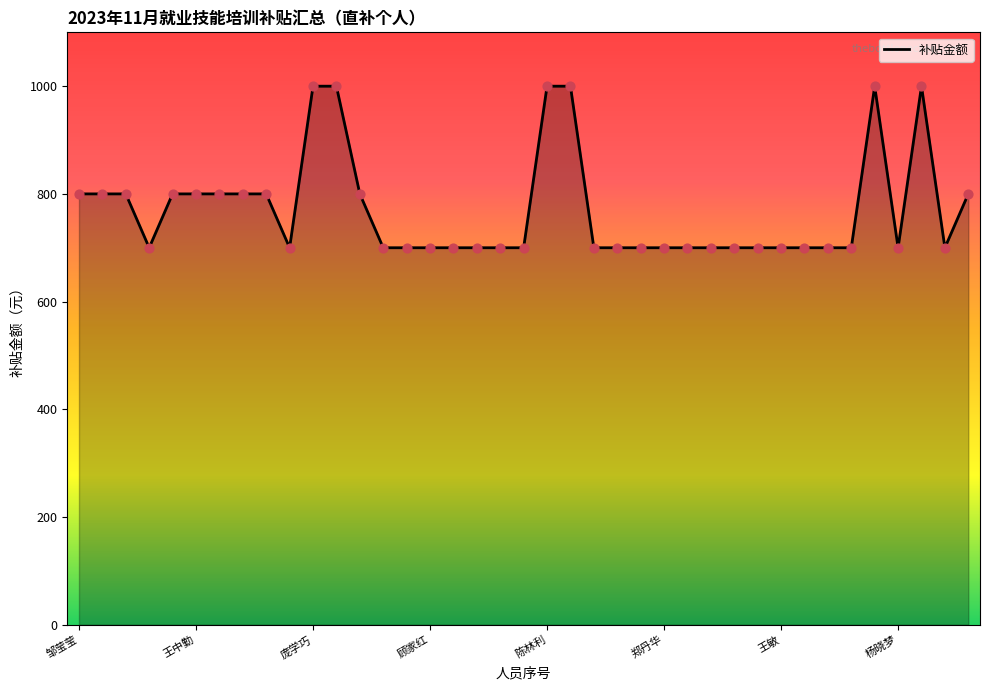

What is the difference between the maximum and minimum values?

300